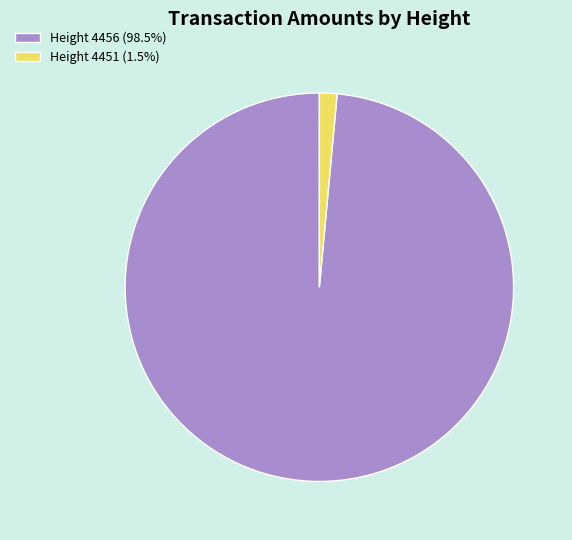

Is the sum of Height 4451 (1.5%) and Height 4456 (98.5%) greater than half?

Yes